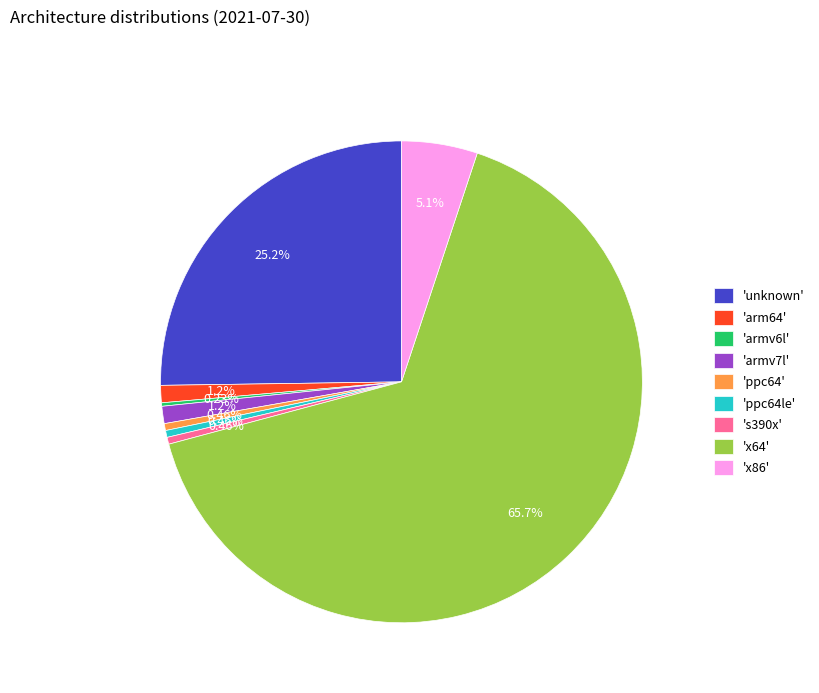

Approximately how many times larger is the value at 'x64' compared to 'x86'?

12.9